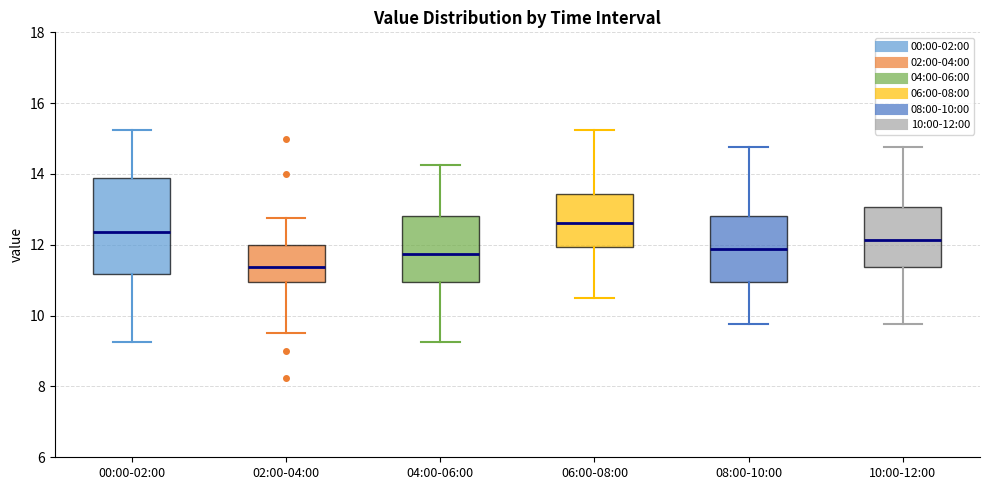

Where does the median line of the box for 08:00-10:00 sit on the y-axis? The values are not printed on the chart, so give them approximately, as read against the axis.

11.8